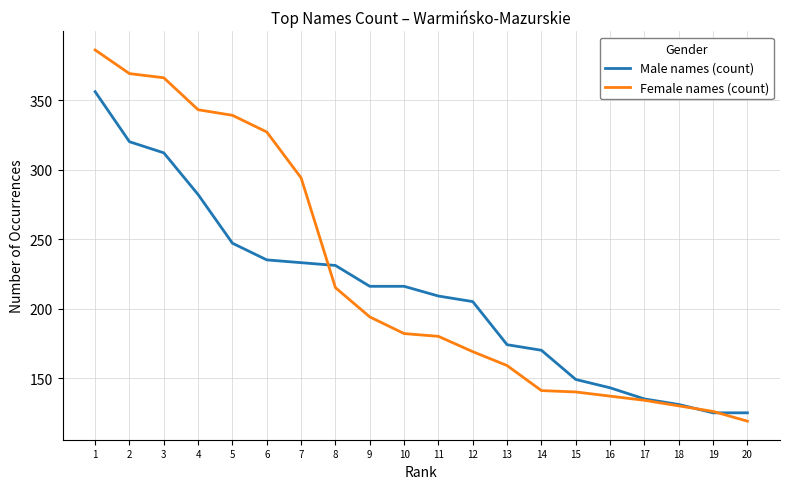

Rank the series at 13 from lowest to highest value.

Female names (count), Male names (count)